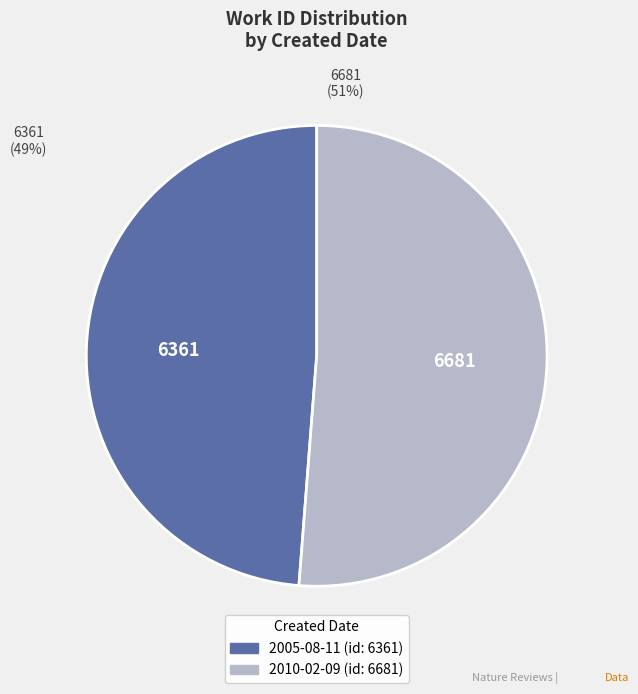

Between 2010-02-09 and 2005-08-11, which is larger?

2010-02-09